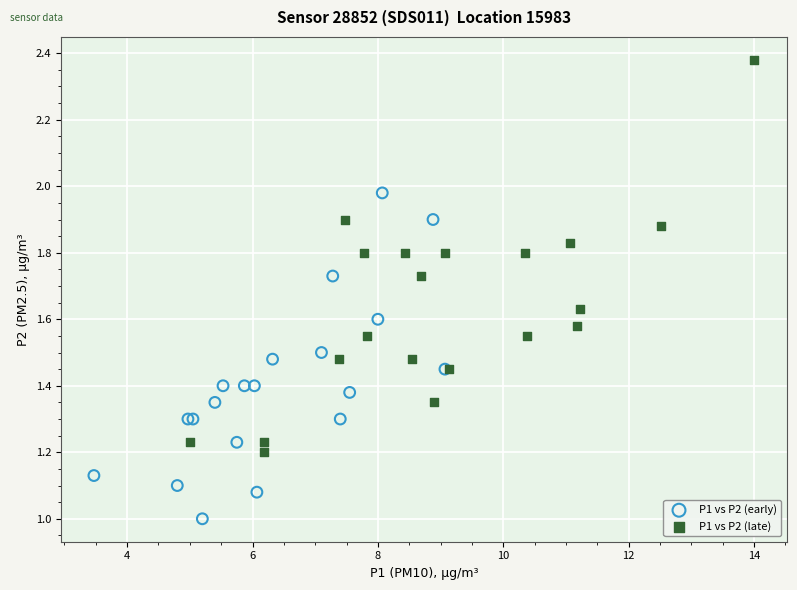

Which series reaches the minimum Y coordinate?

P1 vs P2 (early)